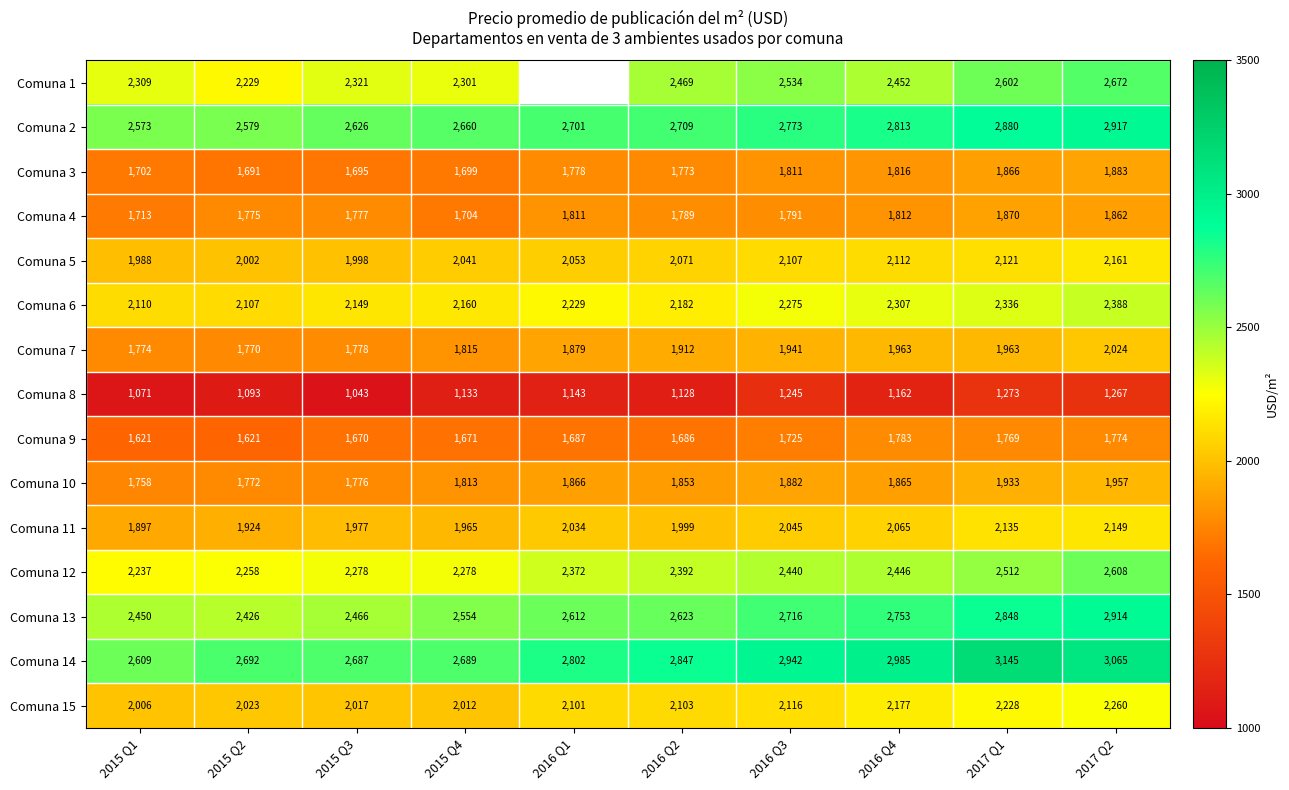

What is the difference between the Comuna 9 values at 2015 Q4 and 2016 Q2?

15.0